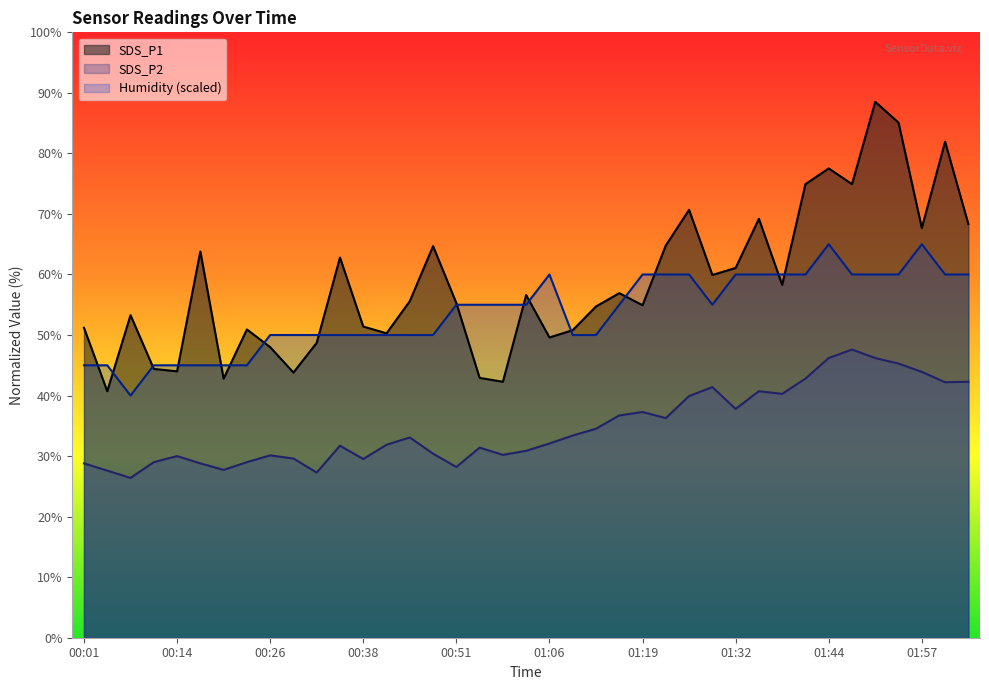

Is it true that SDS_P2 equals 17.7 at 01:19?

False